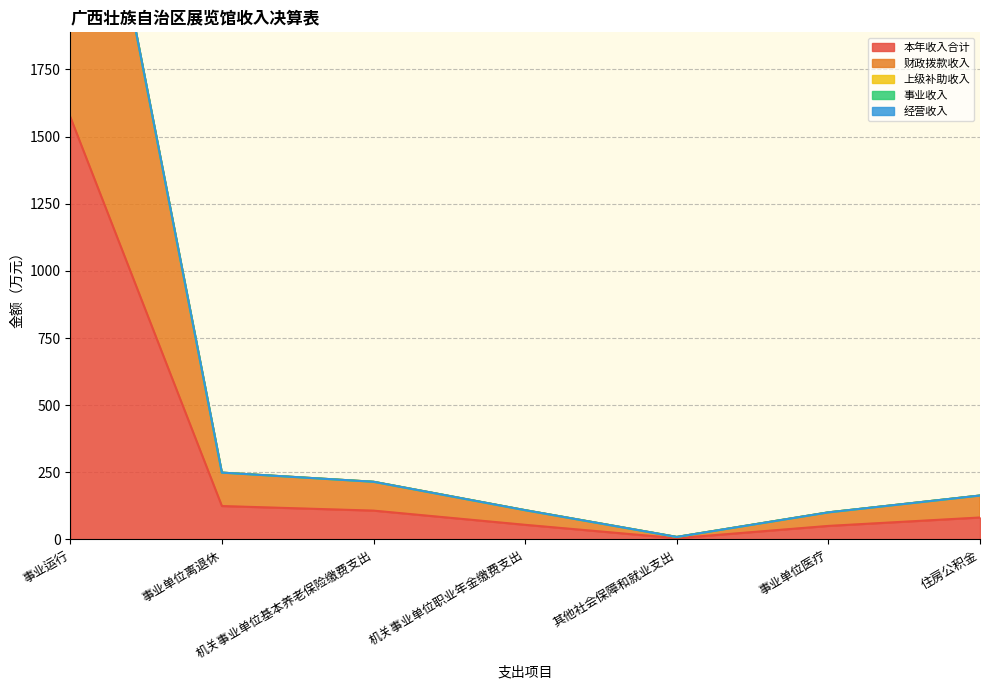

Where is 上级补助收入 nearest to the value 0?

事业运行